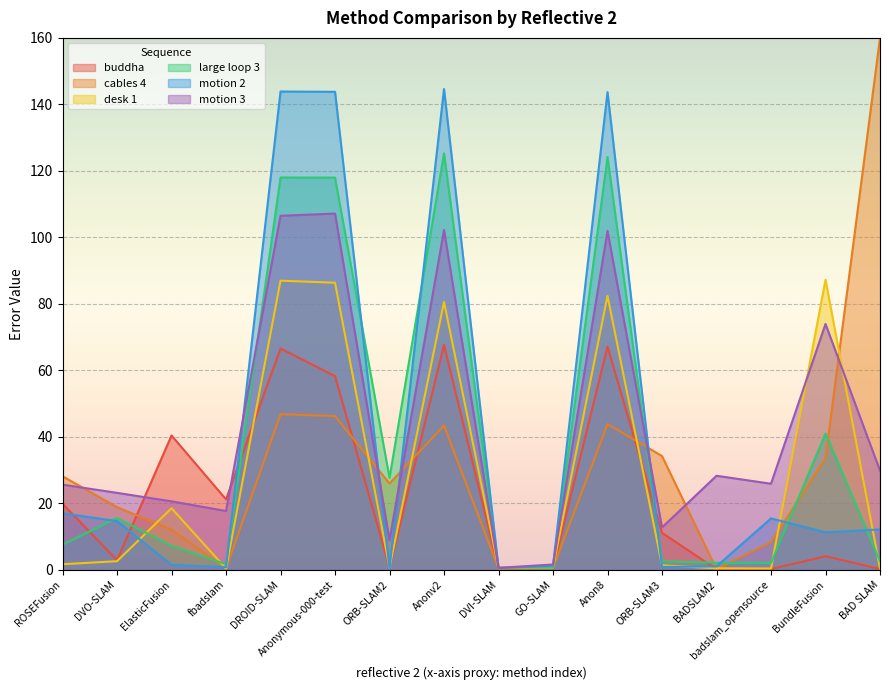

What is the sum of all desk 1 values?

451.0